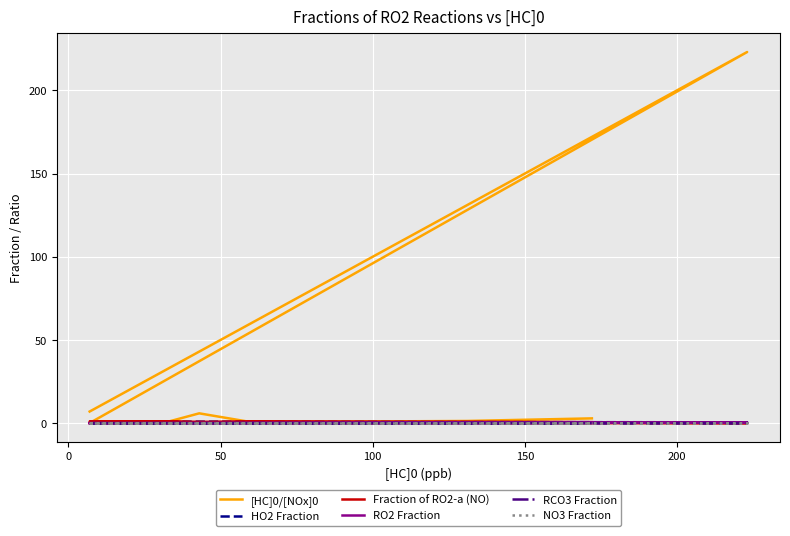

The value of [HC]0/[NOx]0 at 250 is 0.0. True or false?

False